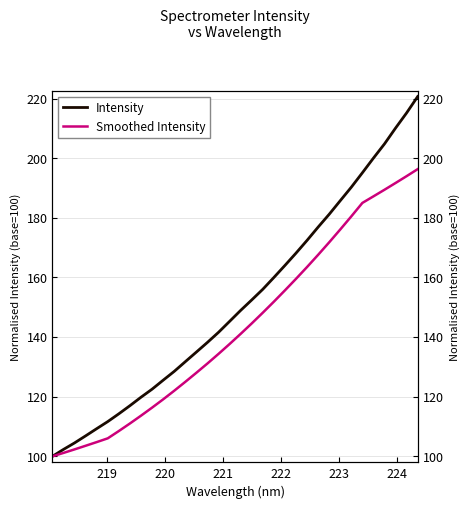

What is the maximum value for Intensity?

220.7